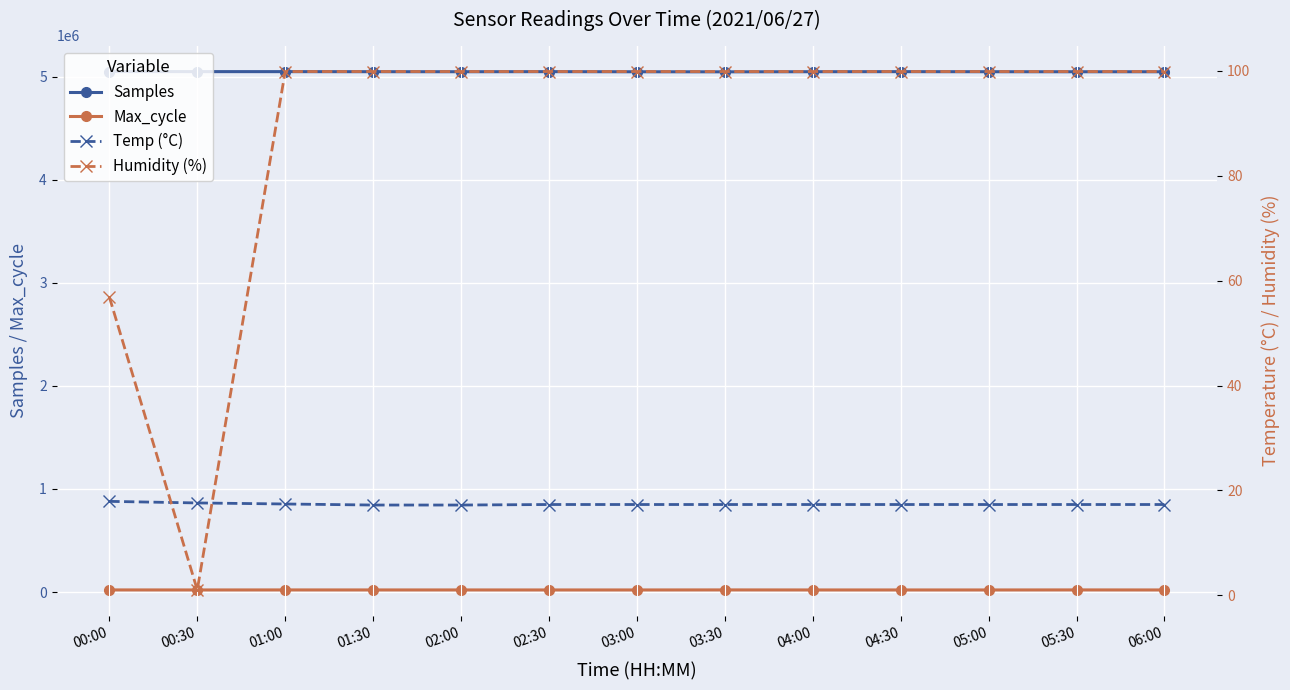

How many distinct data groups are displayed?

4